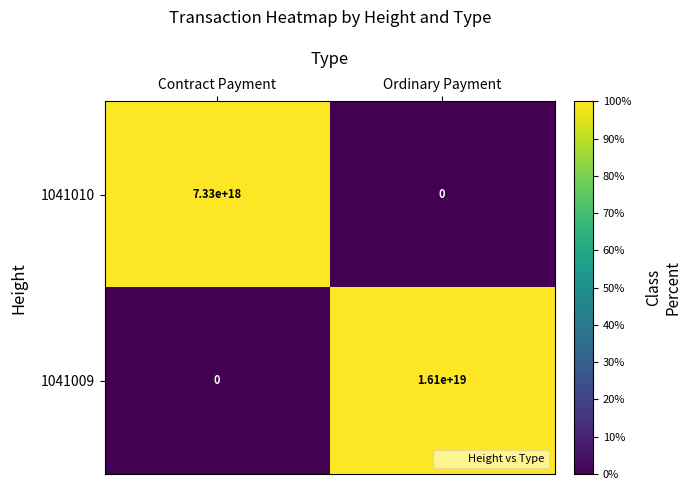

List the series in order of their peak value, highest first.

1041009, 1041010